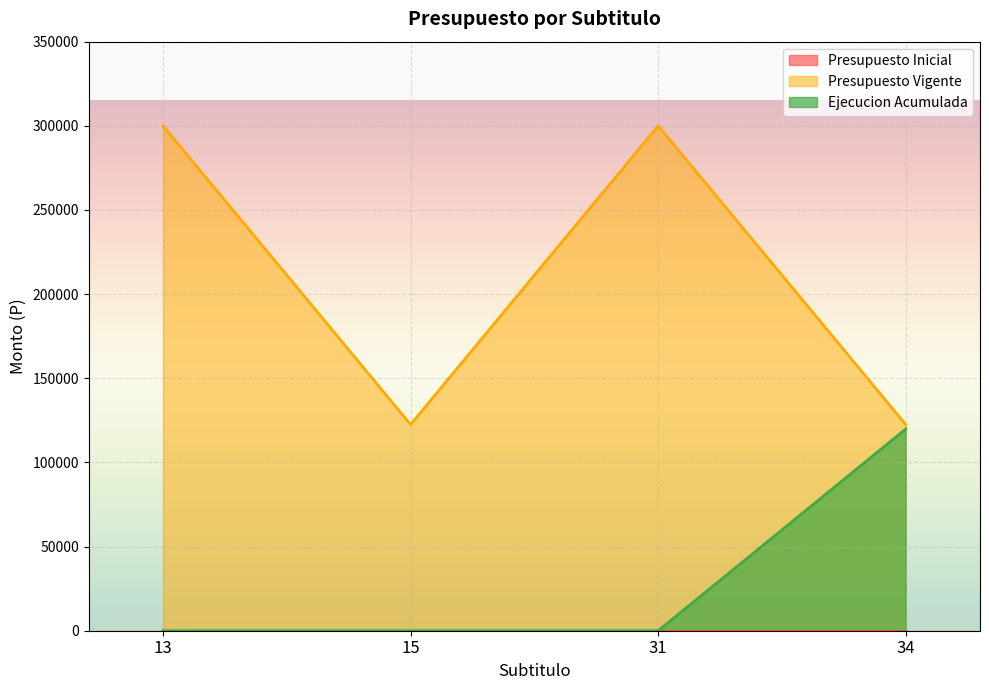

Does the chart display data point markers on the line(s)?

No